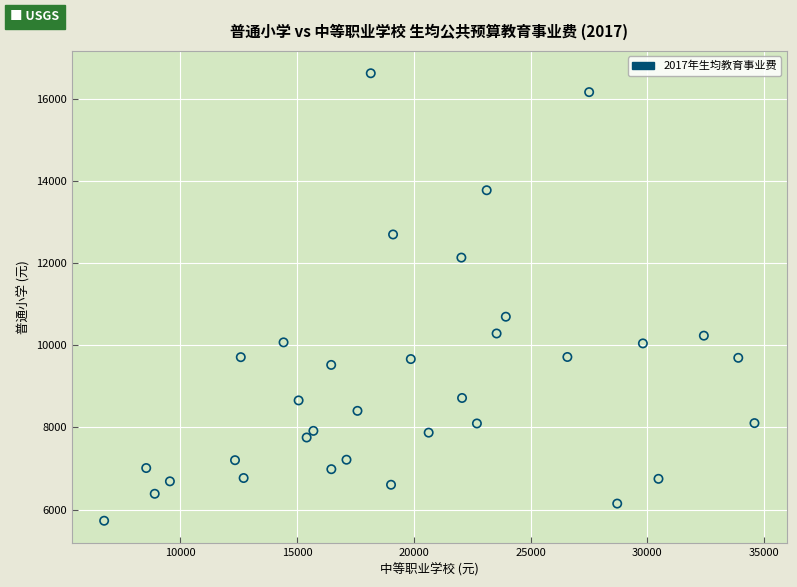

What is the range of Y values (max minus min)?

10888.1